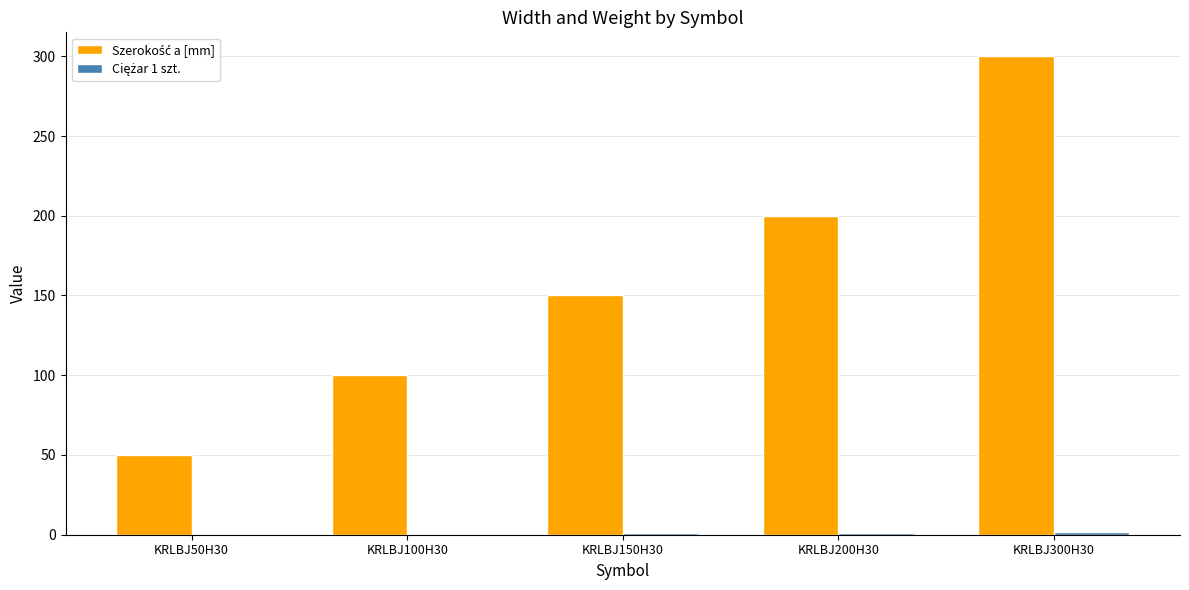

At which category is the sum across all series the highest?

KRLBJ300H30